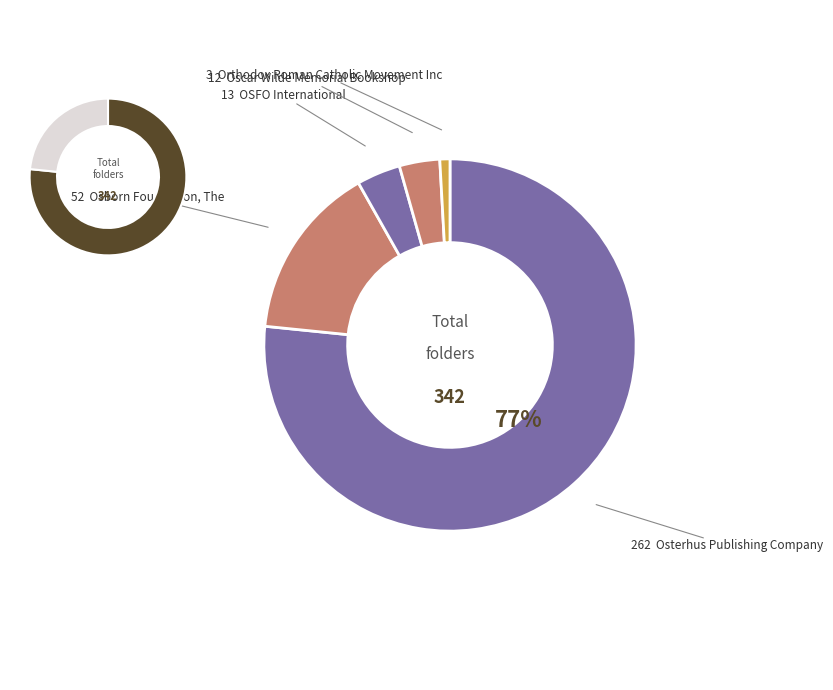

The Osterhus Publishing Company slice represents 88% of the pie. True or false?

False